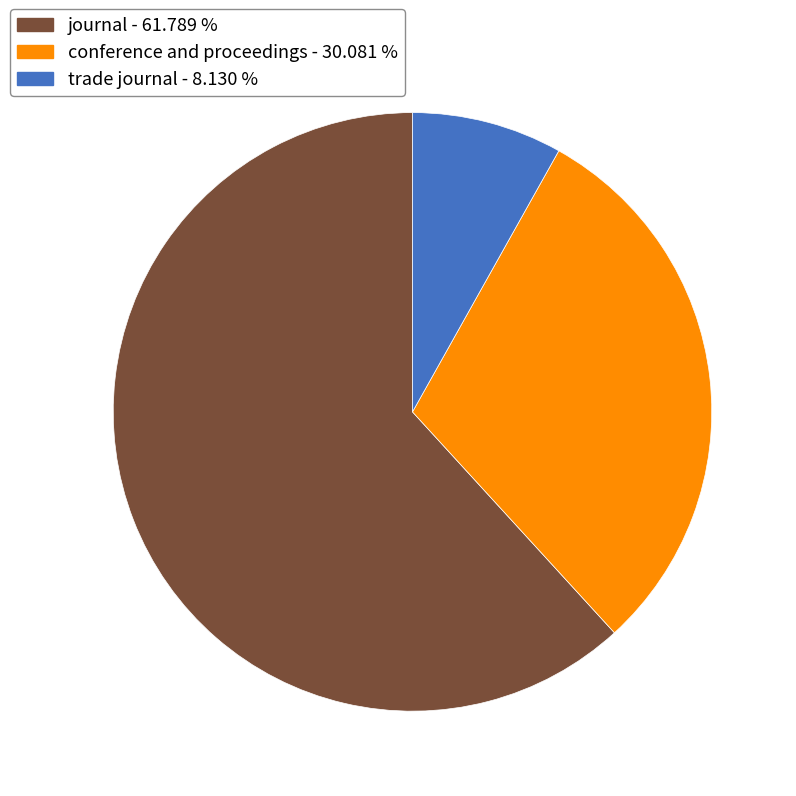

Is the sum of journal - 61.789 % and conference and proceedings - 30.081 % greater than half?

Yes